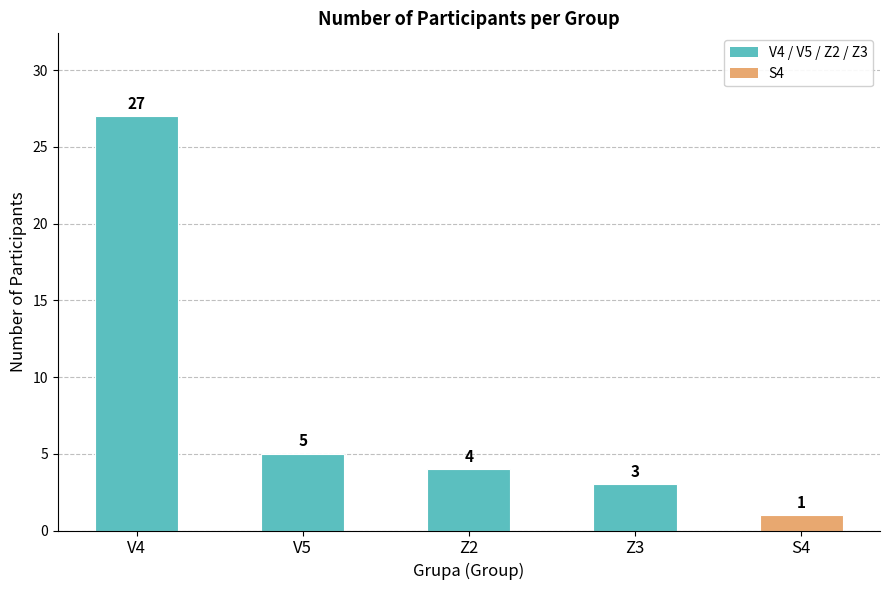

How many bars are there in total?

5